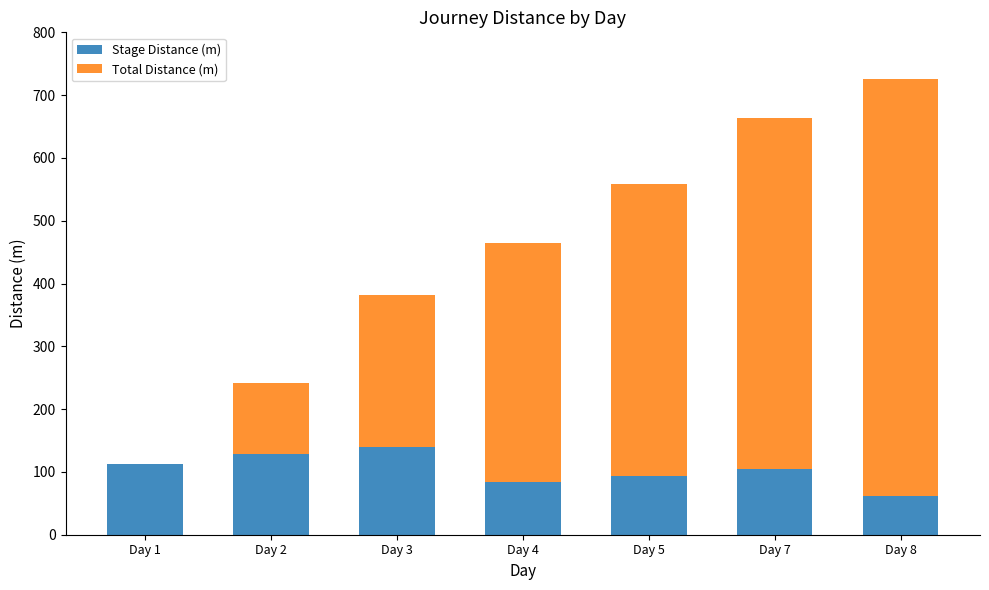

Reading left to right, list the values for the Stage Distance (m) series.

Day 1=113	Day 2=129	Day 3=139	Day 4=84	Day 5=94	Day 7=105	Day 8=61